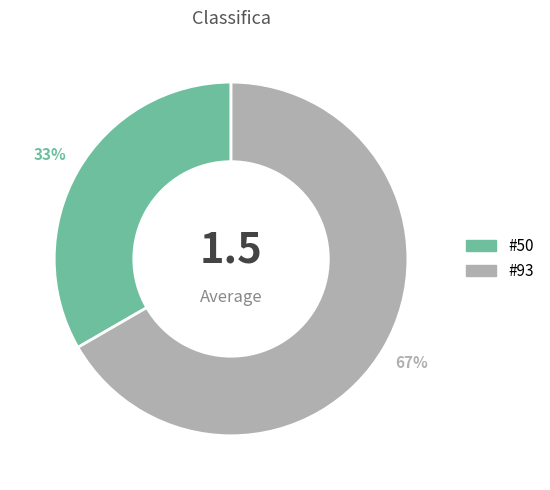

To the nearest percent, what is the average slice percentage?

50%